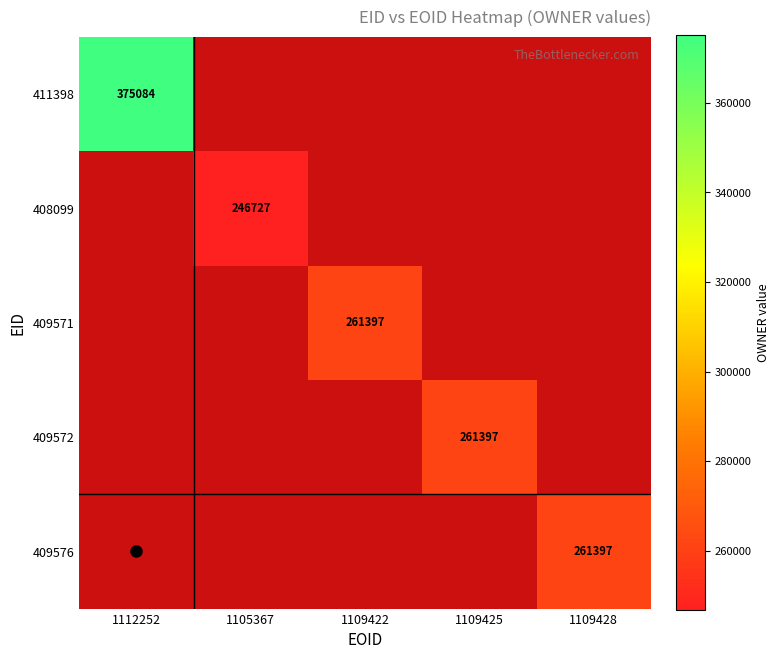

At how many categories does at least one series exceed 291737?

1